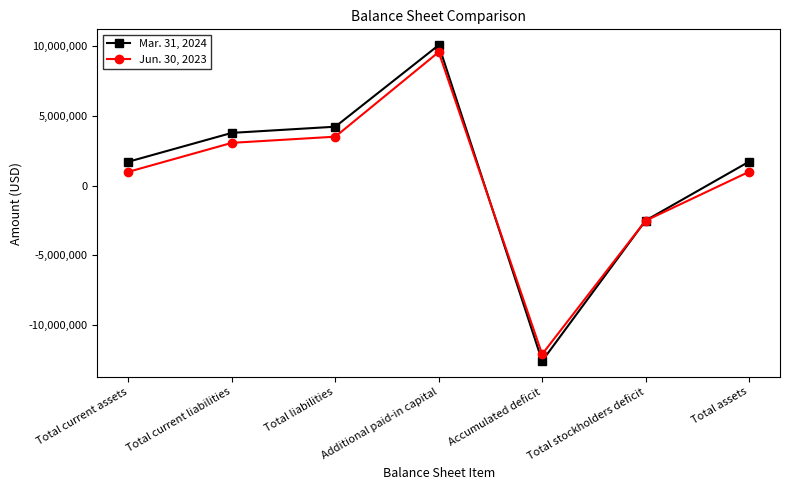

What is the sum of the Jun. 30, 2023 values at Total assets and Total stockholders deficit?

-1536169